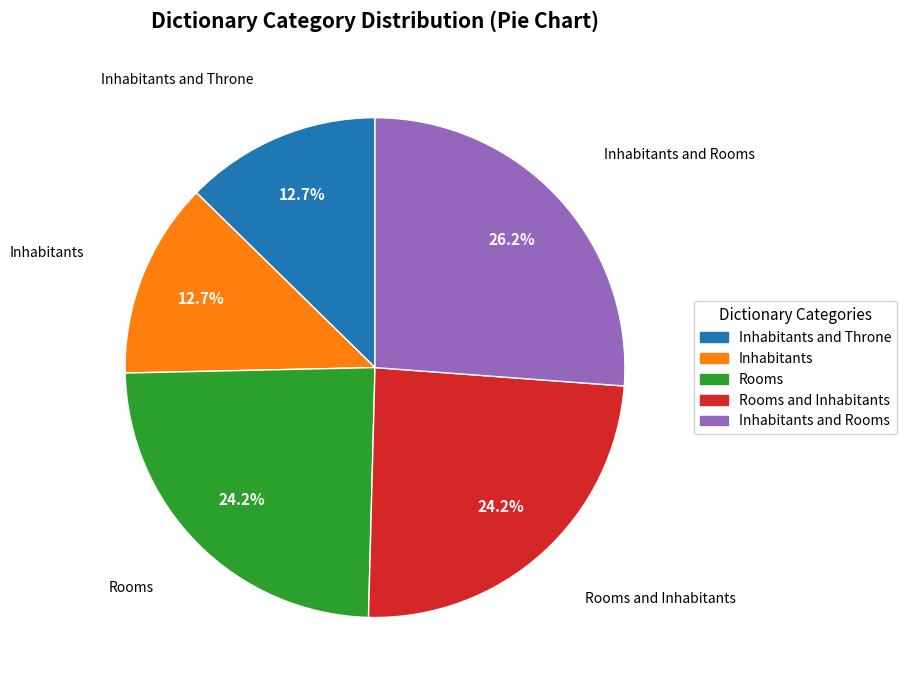

To the nearest percent, what is the average slice percentage?

20%